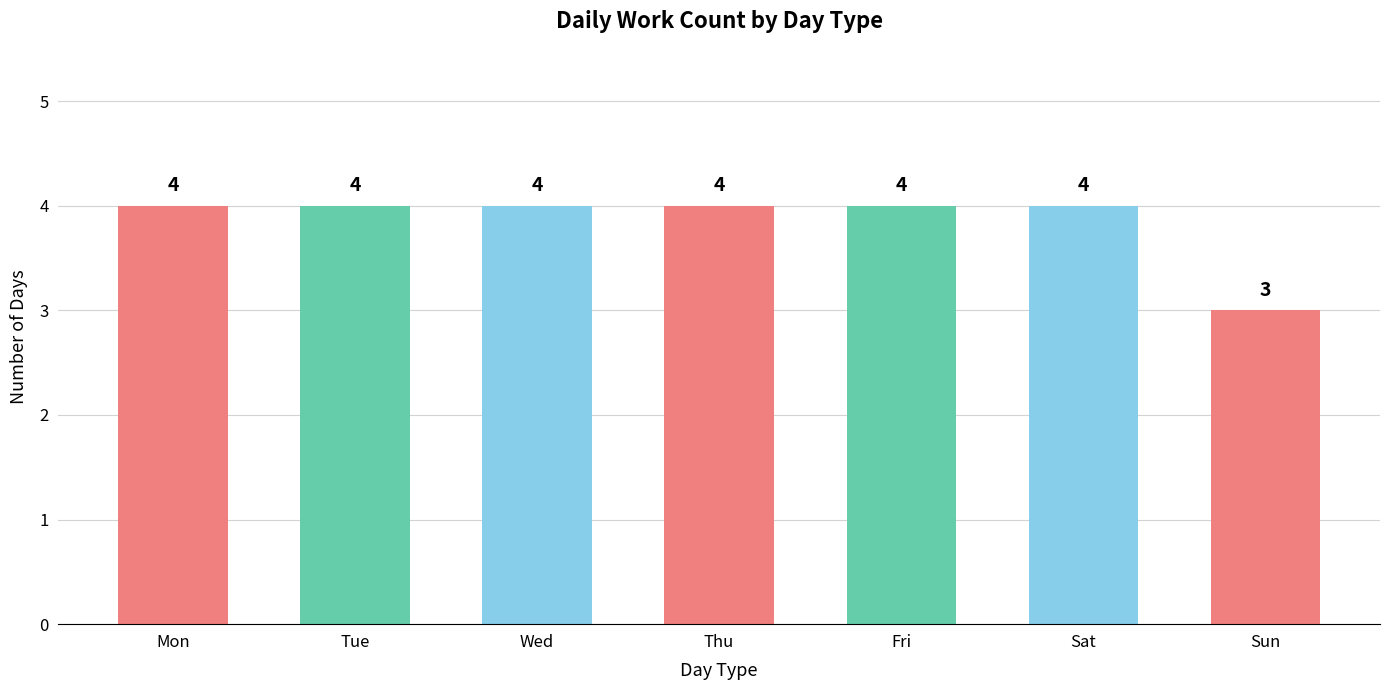

What is the value of the 6th bar from the left?

4